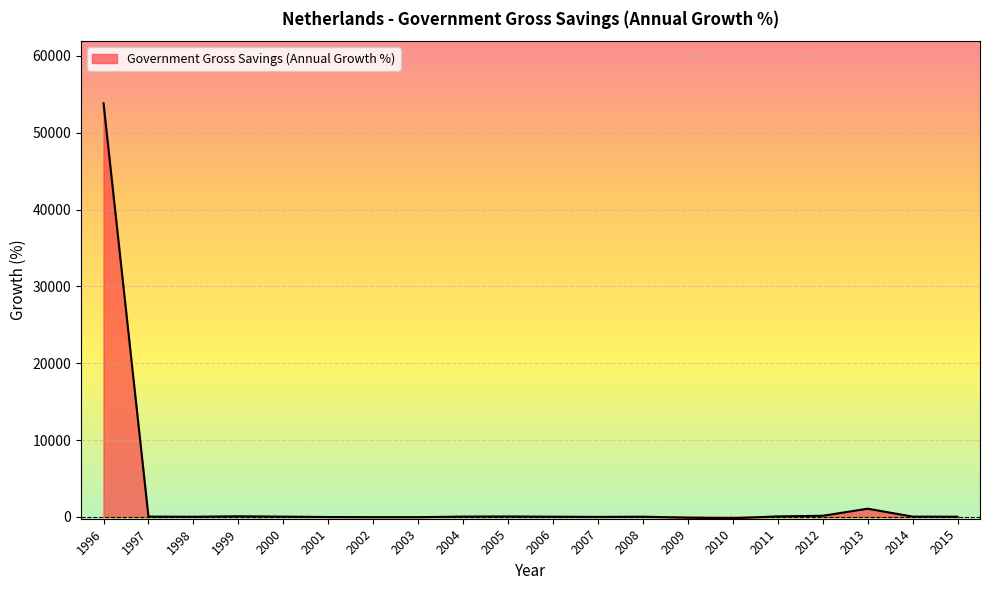

Approximately how many times larger is the value at 2000 compared to 1998?

1.8